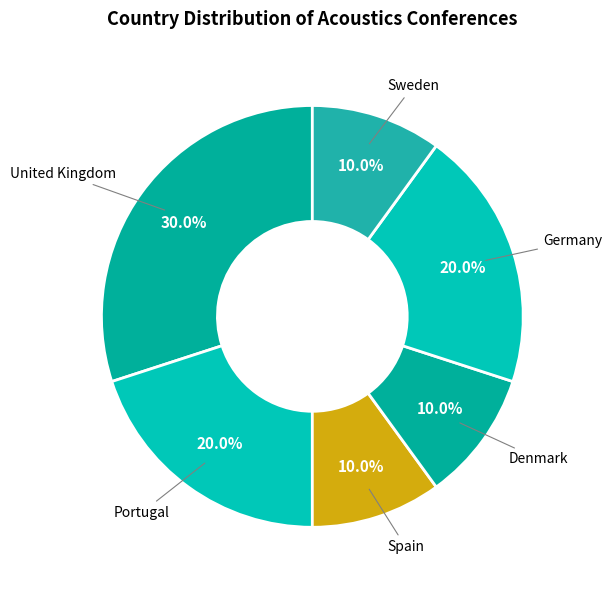

How many slices are in this pie chart?

6